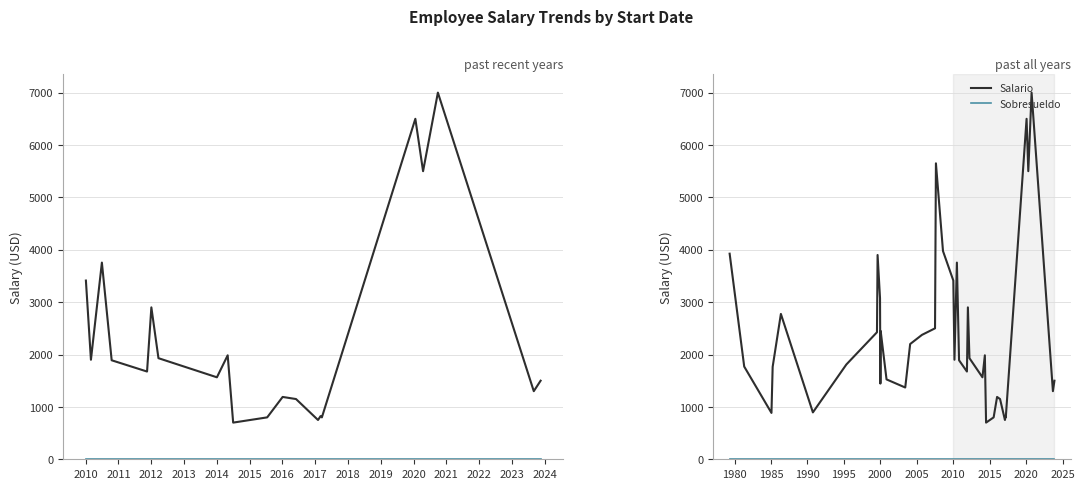

Rank the series by their average value, from highest to lowest.

Salario, Sobresueldo